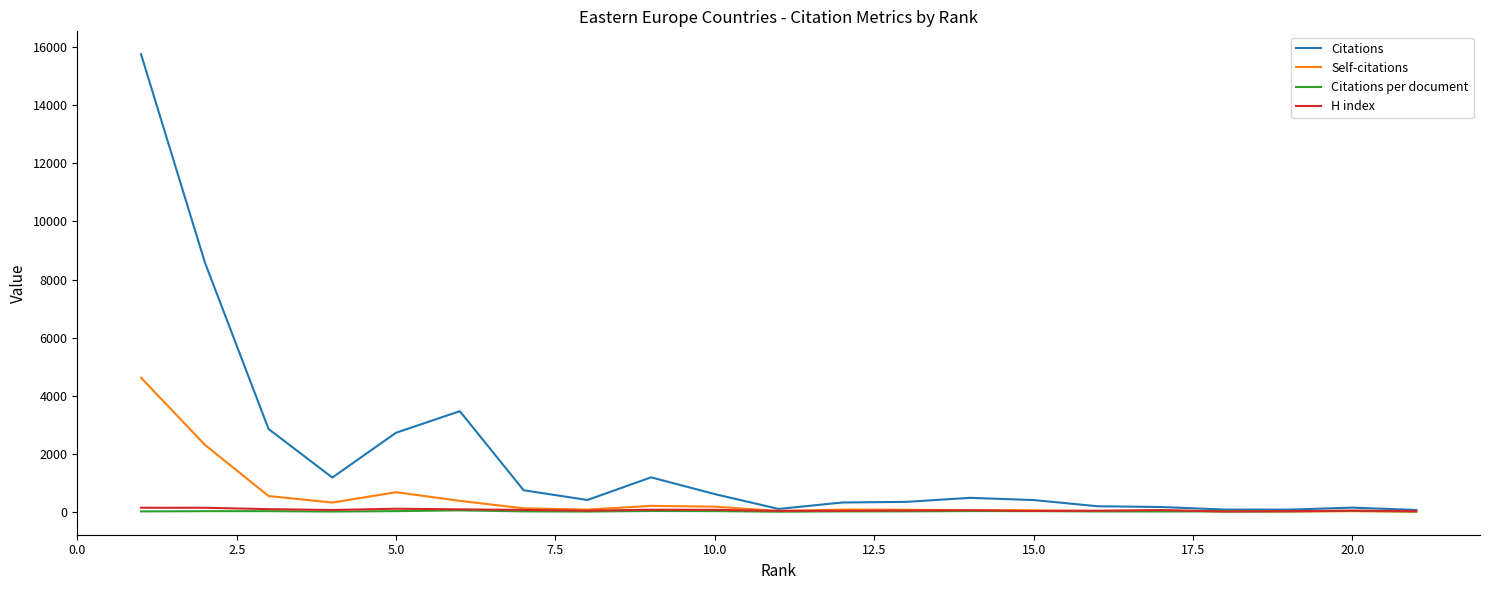

What is the greatest value displayed?

15759.0